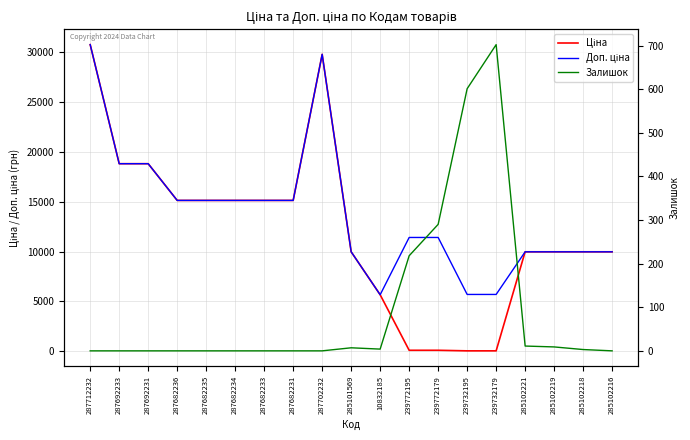

List the series in order of their peak value, lowest first.

Залишок, Ціна, Доп. ціна